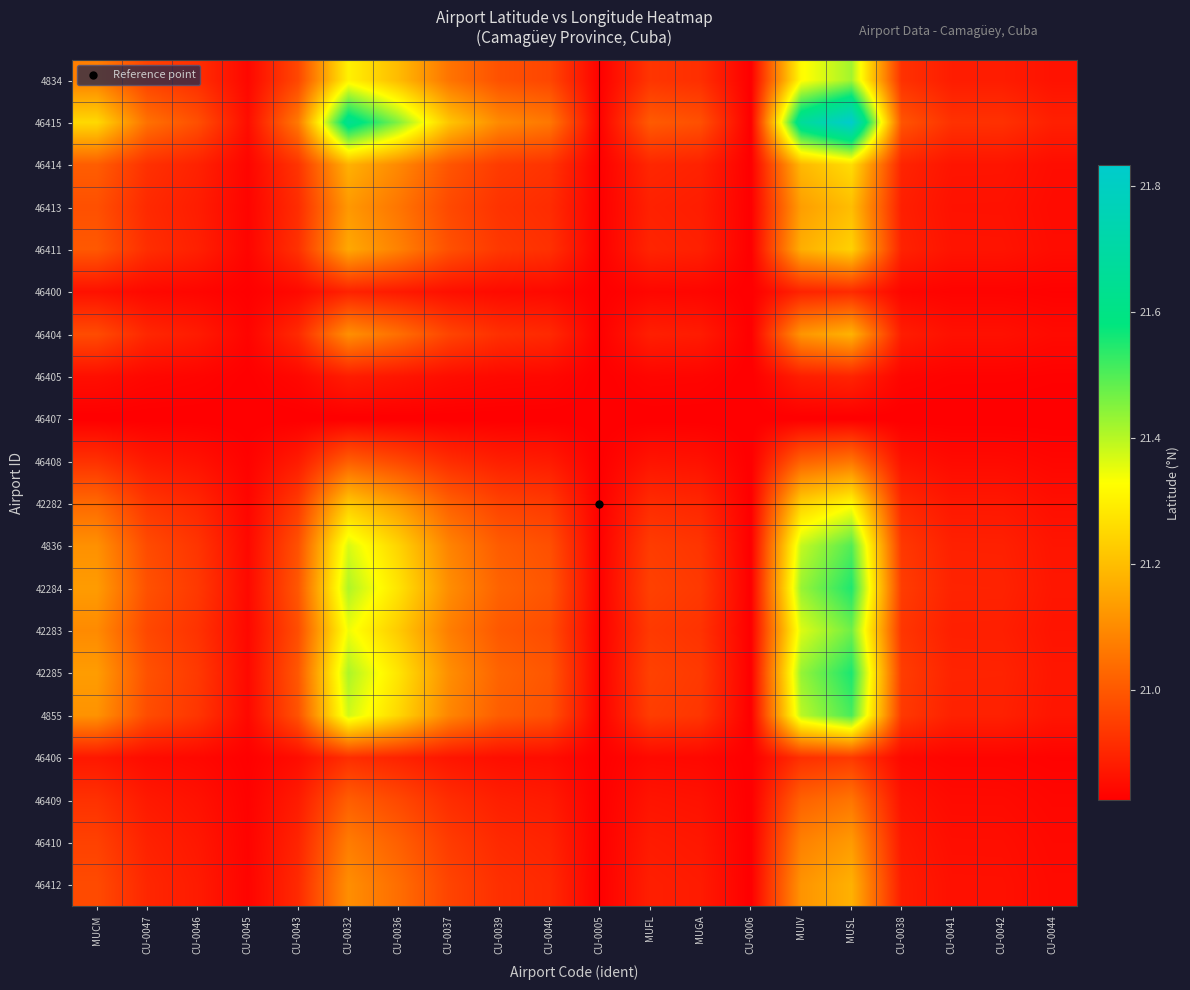

What is the greatest value displayed?

21.8